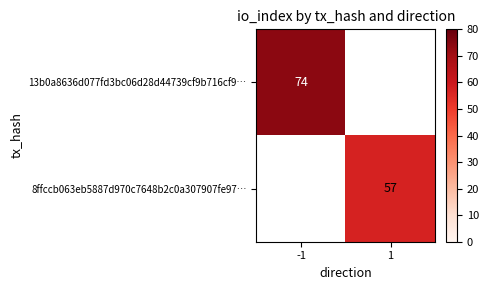

How many categories are shown in the chart?

2